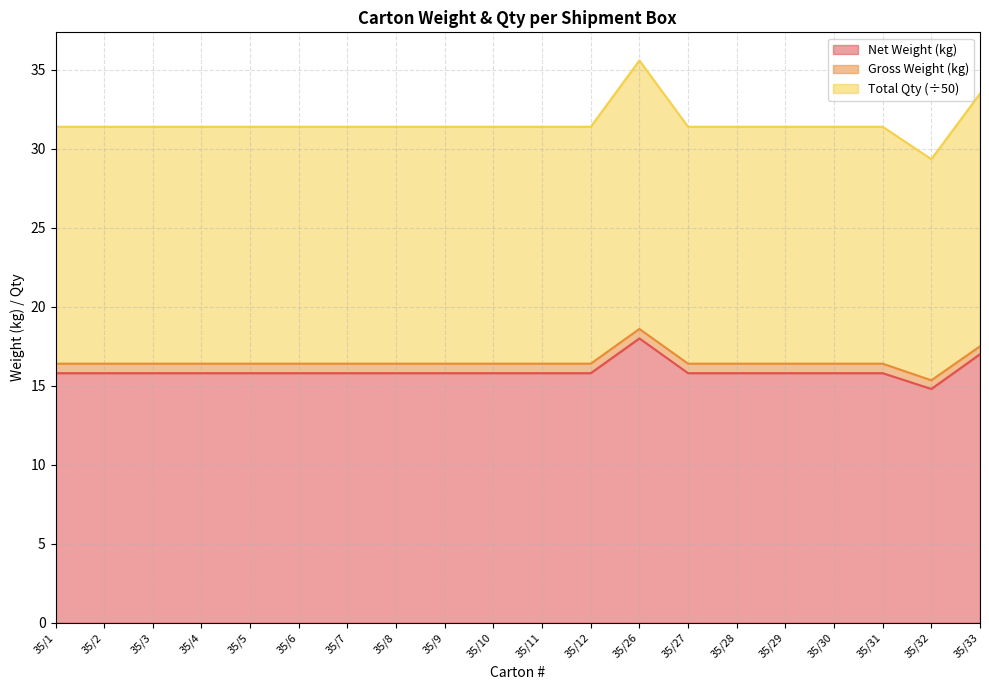

What are all the series names shown in the legend?

Net Weight (kg), Gross Weight (kg), Total Qty (÷50)